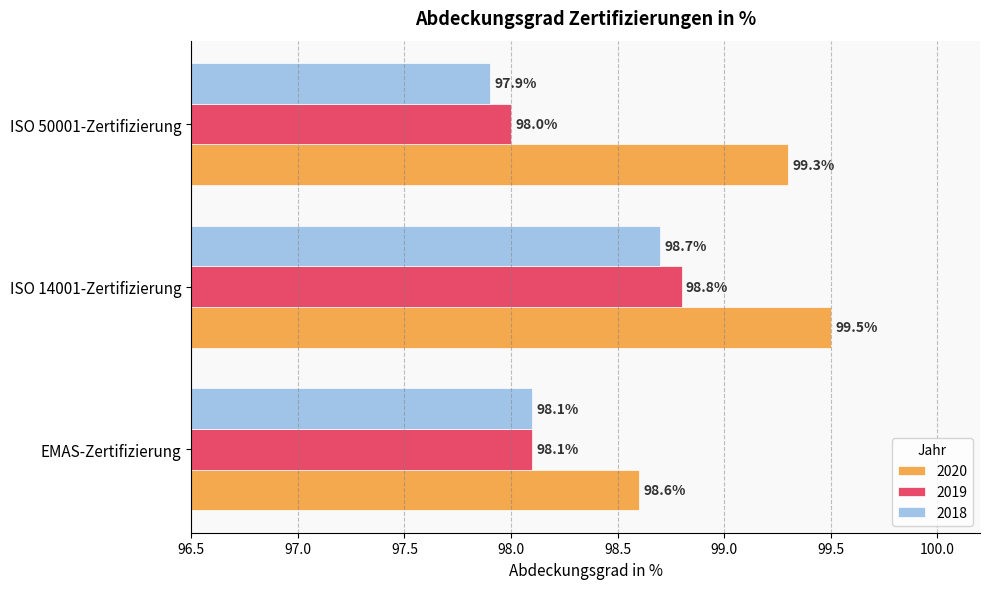

What is the sum of the 2018 values at EMAS-Zertifizierung and ISO 50001-Zertifizierung?

196.0